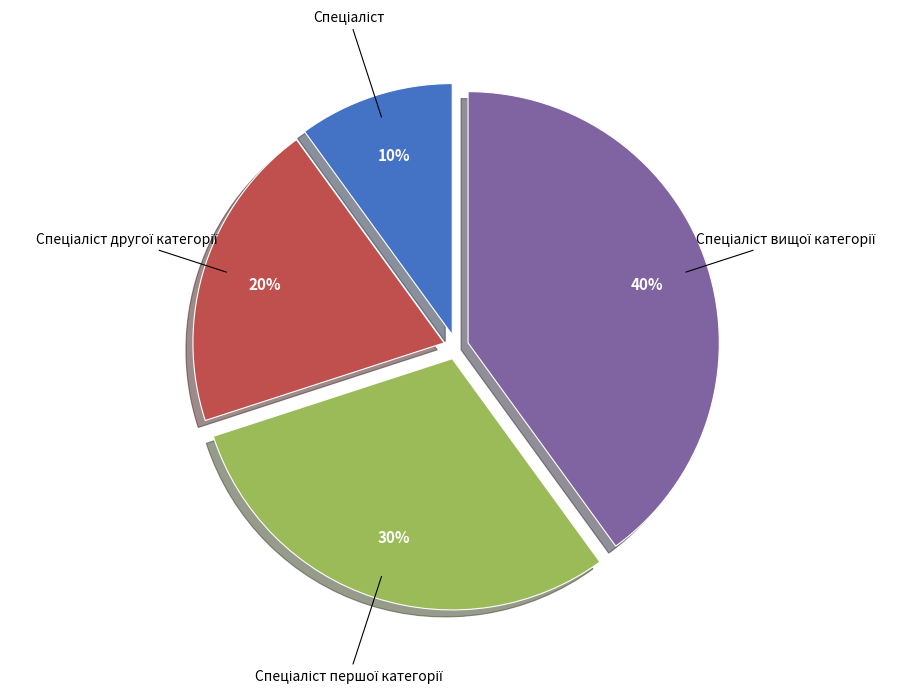

How many segments does this pie chart have?

4